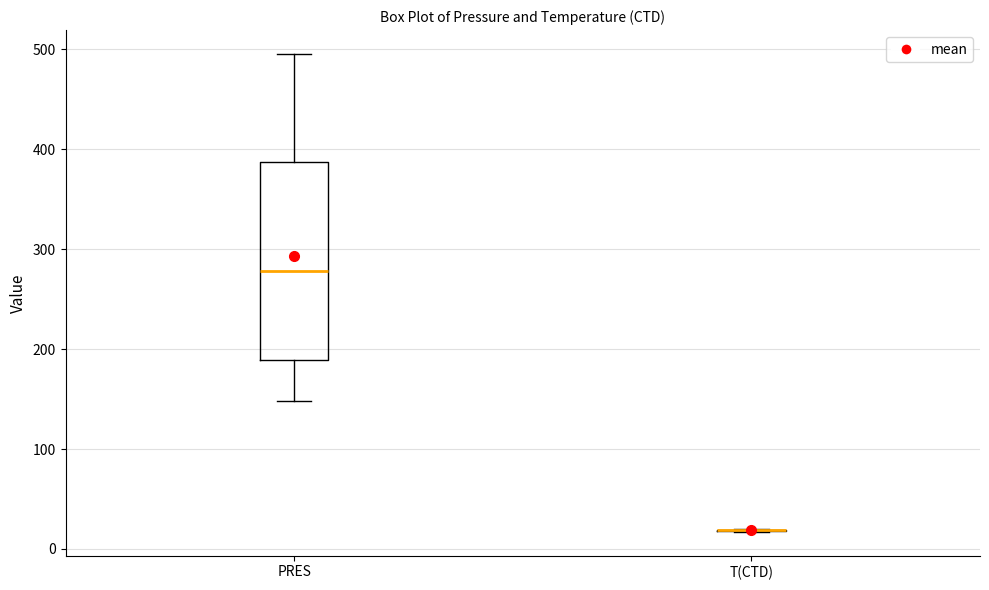

Reading left to right, transcribe this box plot: for each box, give where its median line is, the range the box spans, and where its two whiskers end, as read against the y-axis. The values are not printed on the chart, so give them approximately, as read against the axis.

PRES: median 280, box 190 to 390, whiskers 150 to 500
T(CTD): box collapsed to a line at 20, whiskers 20 to 20